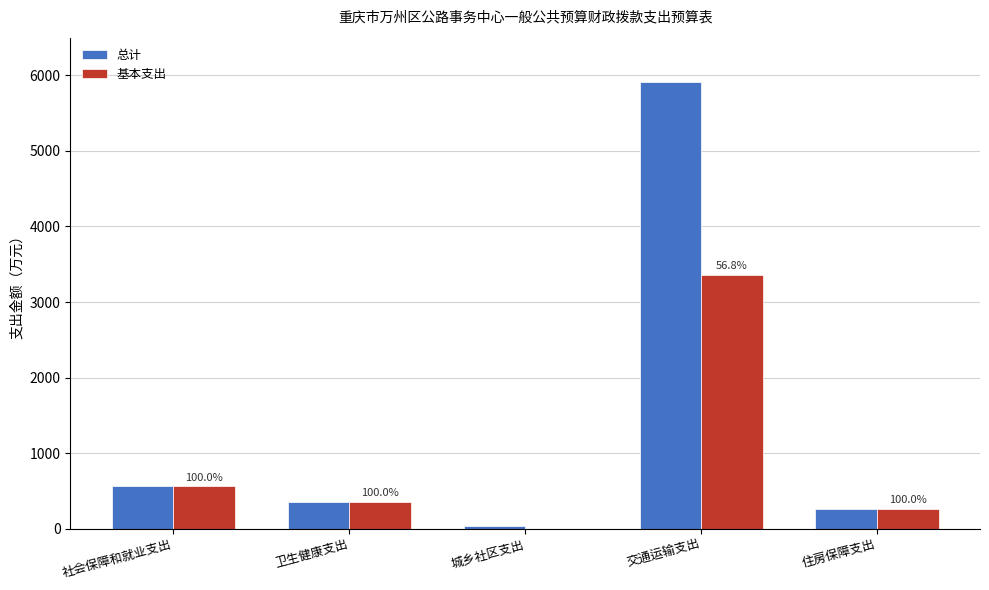

What is the difference between the 基本支出 values at 城乡社区支出 and 住房保障支出?

261.7